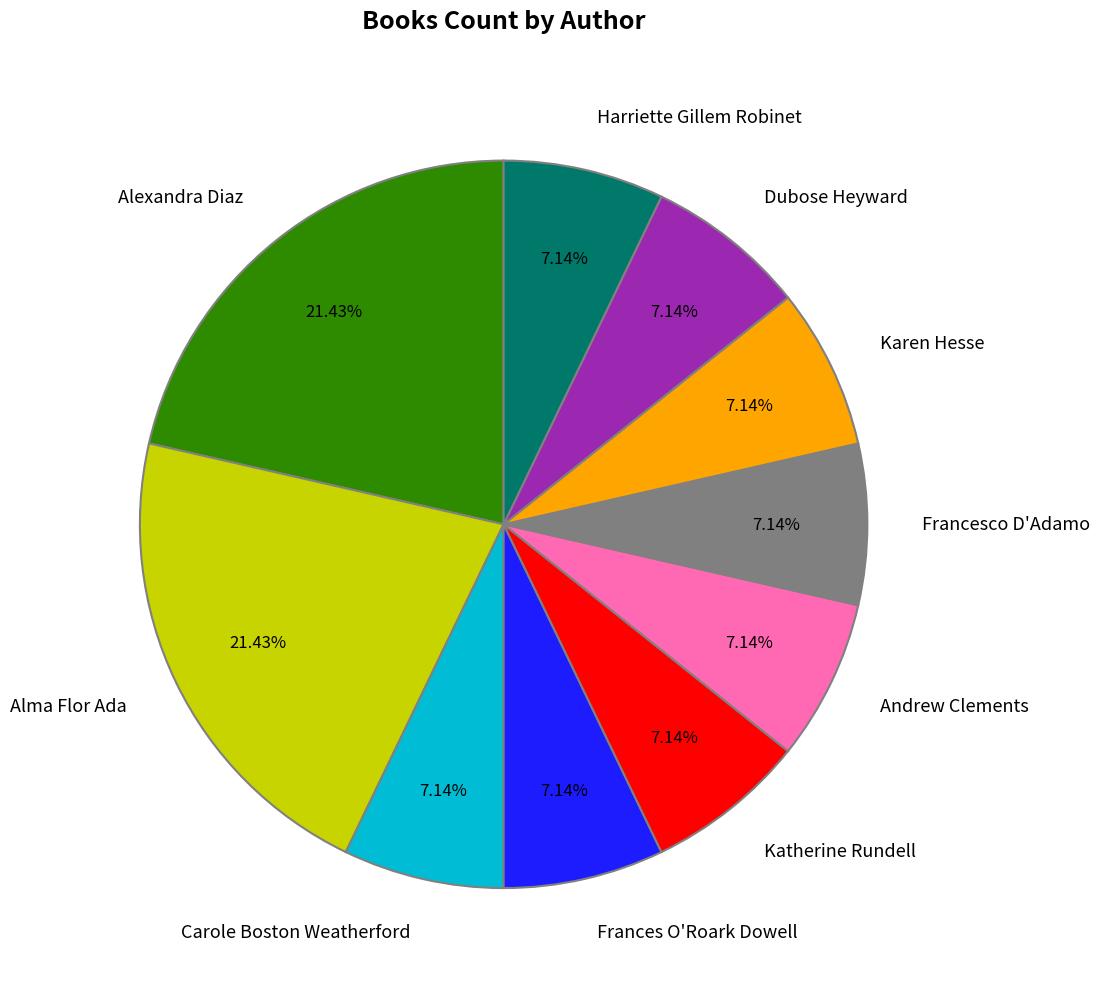

To the nearest percent, what is the combined percentage of Alexandra Diaz and Dubose Heyward?

29%